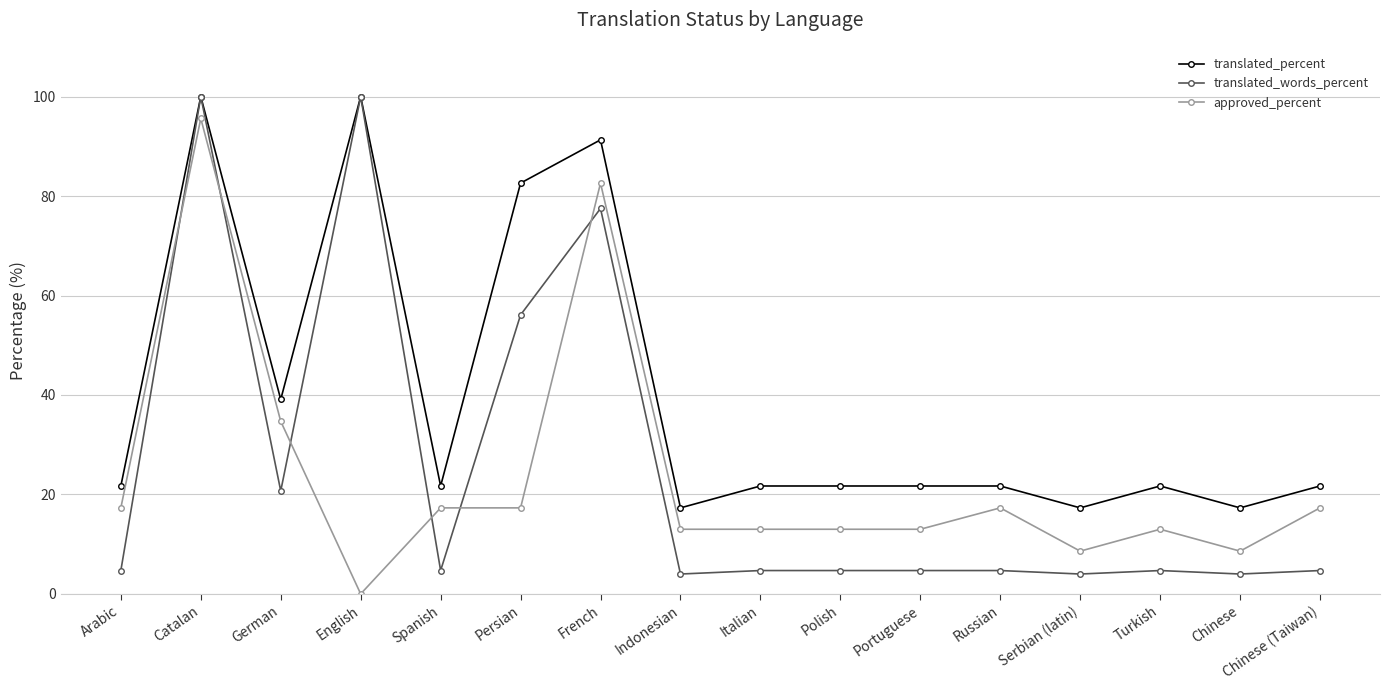

What is the difference between the second highest and minimum values in the translated_percent series?

82.7